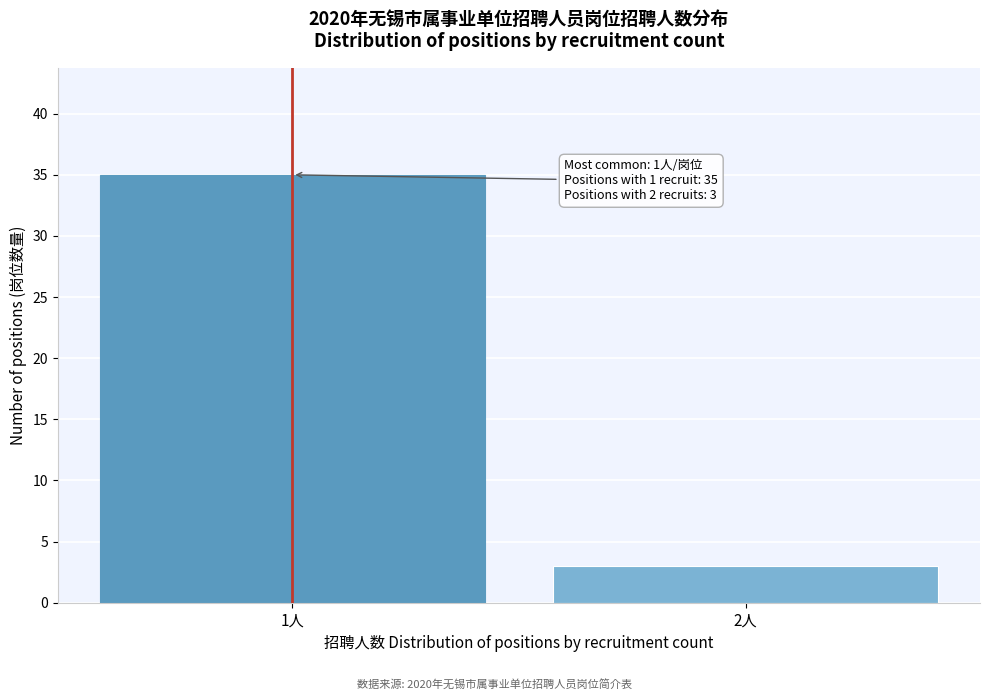

Reading left to right, transcribe all the data shown in this chart.

1人=35	2人=3